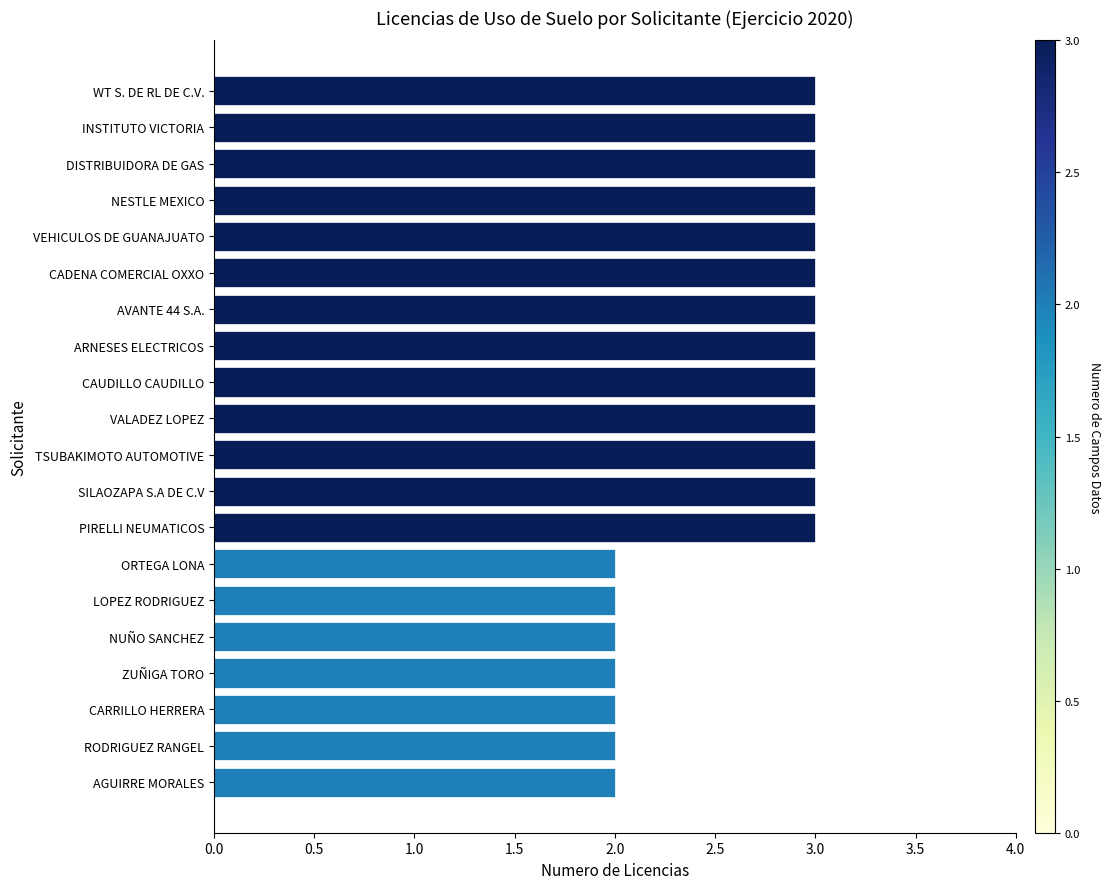

True or false: the data shows 1 at RODRIGUEZ RANGEL.

False